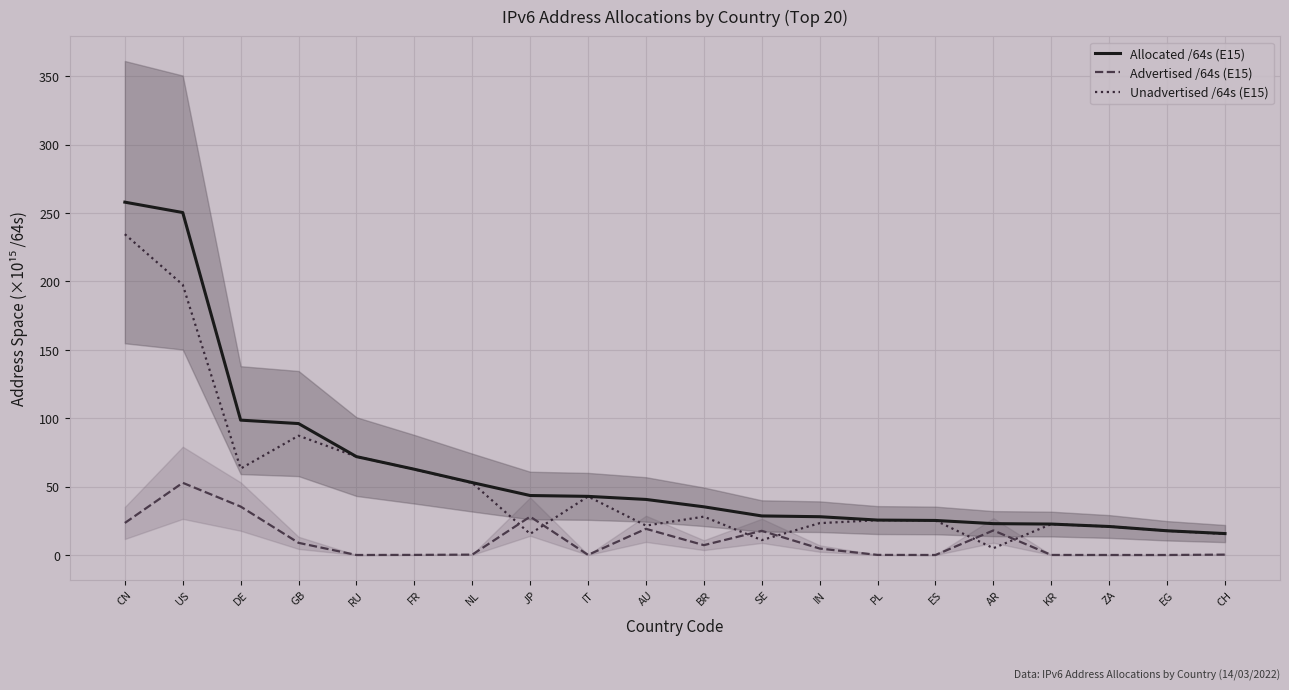

Is the value of Advertised /64s (E15) at RU greater than the value of Allocated /64s (E15) at ZA?

No